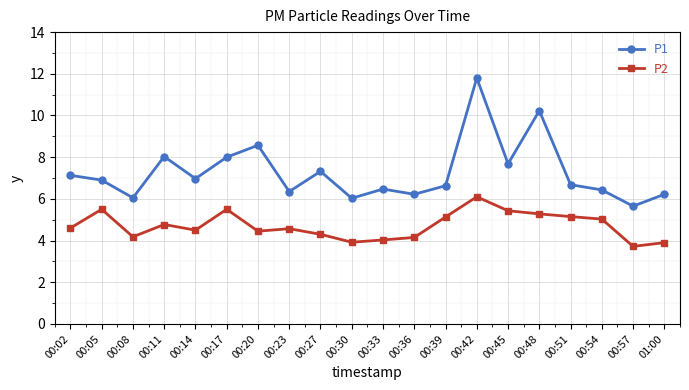

Is it true that P2 equals 6.1 at 00:42?

True